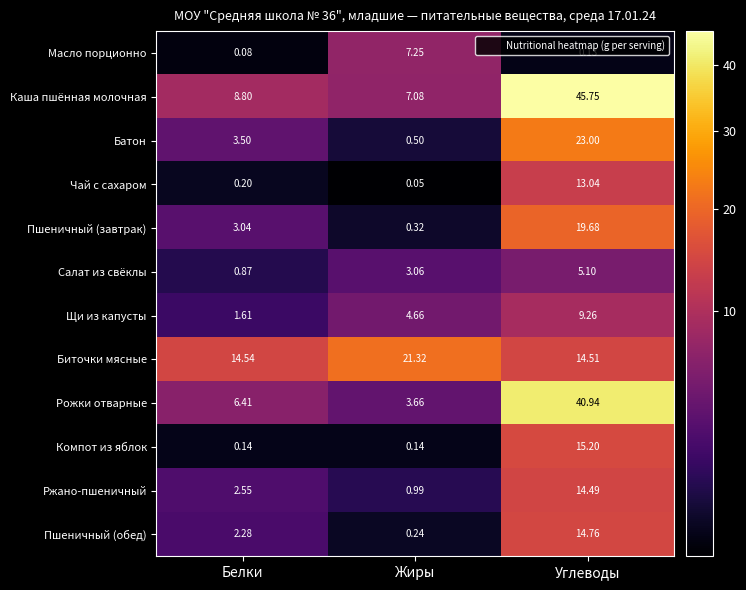

Which series has the widest spread of values?

Каша пшённая молочная